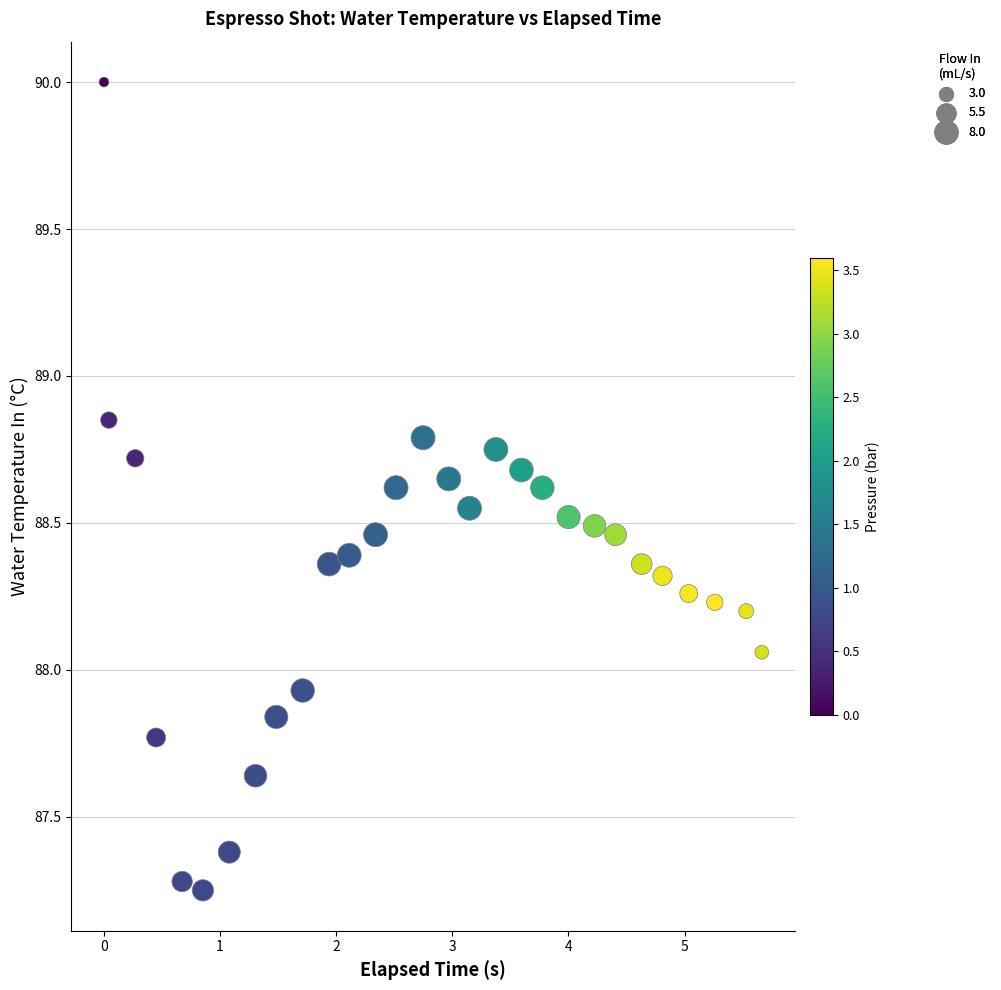

What is the range of X values (max minus min)?

5.7